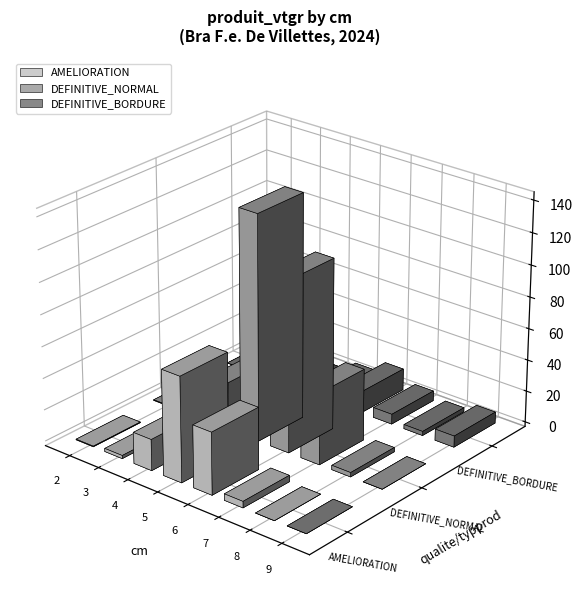

What are all the series names shown in the legend?

AMELIORATION, DEFINITIVE_NORMAL, DEFINITIVE_BORDURE